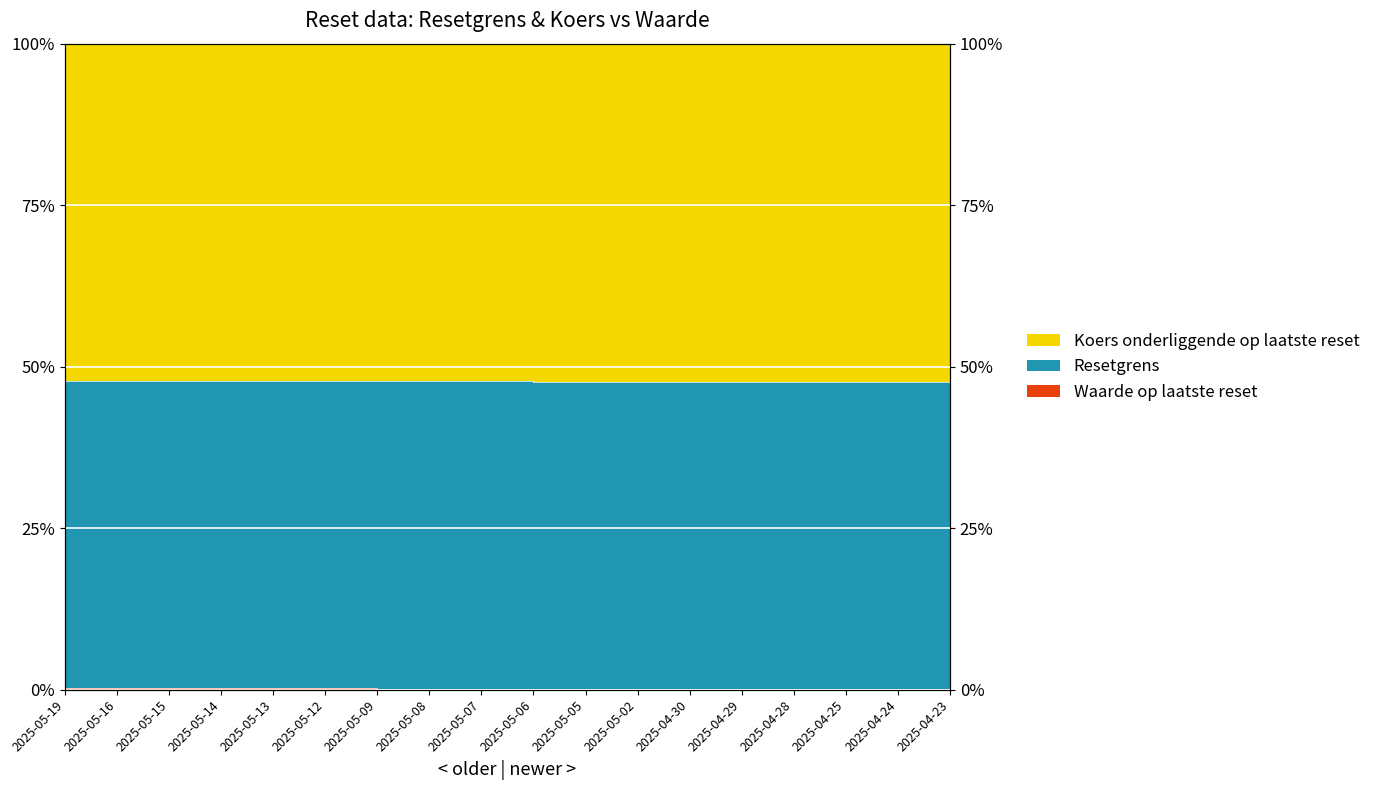

The Resetgrens series shows 0.5 at 2025-04-30. True or false?

True